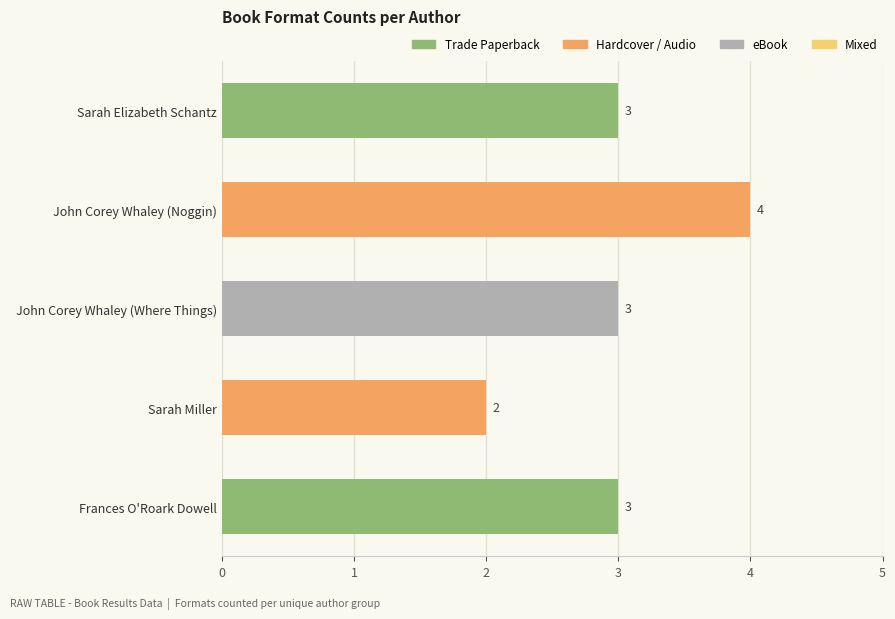

Reading top to bottom, transcribe all the data shown in this chart.

Sarah Elizabeth Schantz=3	John Corey Whaley (Noggin)=4	John Corey Whaley (Where Things)=3	Sarah Miller=2	Frances O'Roark Dowell=3